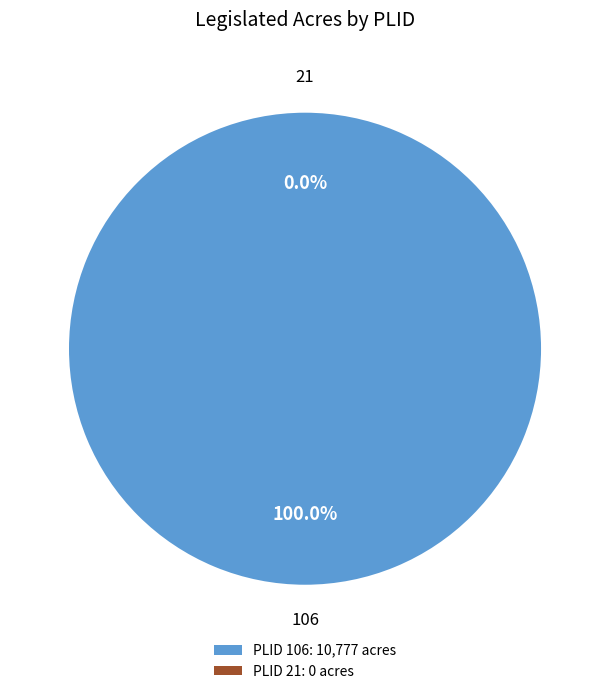

Is 106 the majority of the pie?

Yes